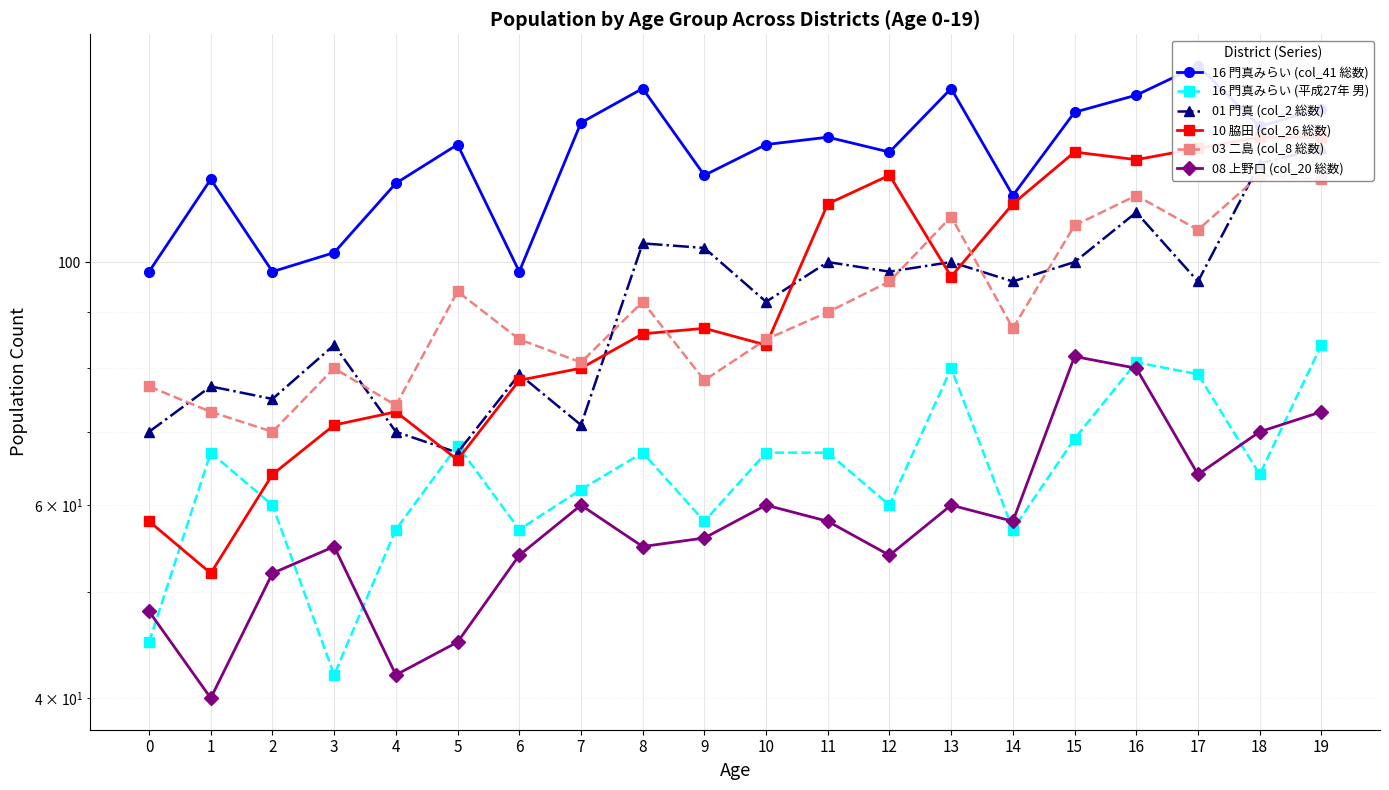

How many interior local valleys does the 16 門真みらい (平成27年 男) series have?

6